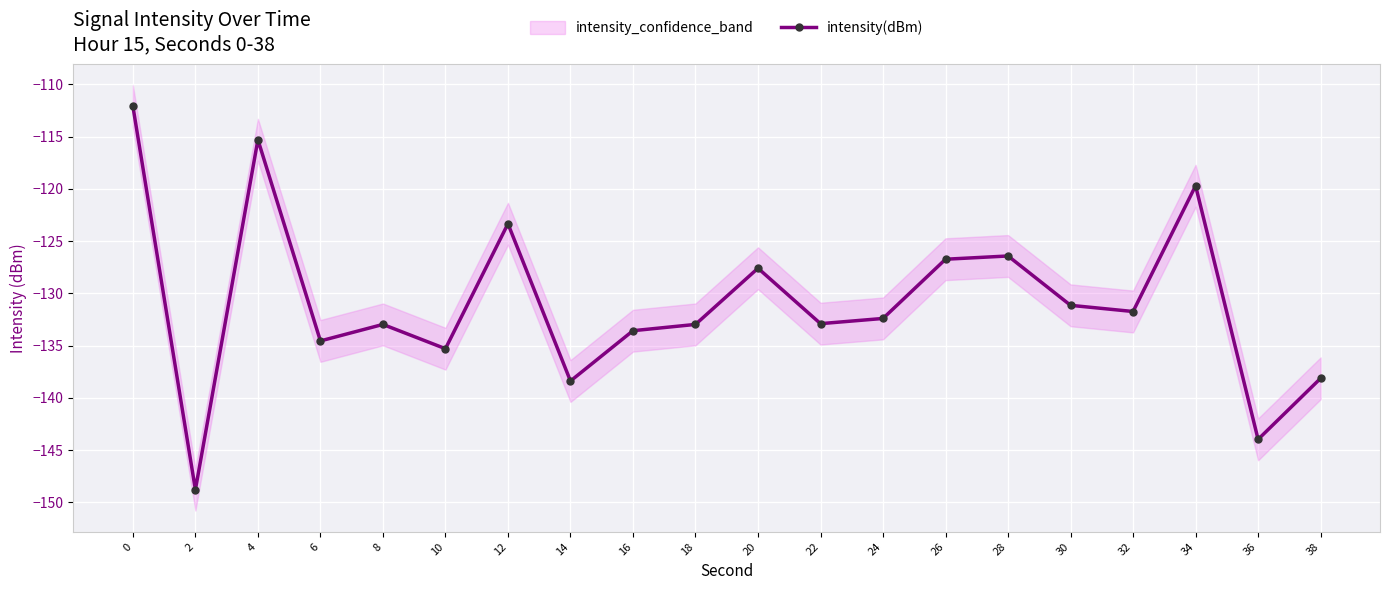

What is the minimum value shown in the chart?

-148.8